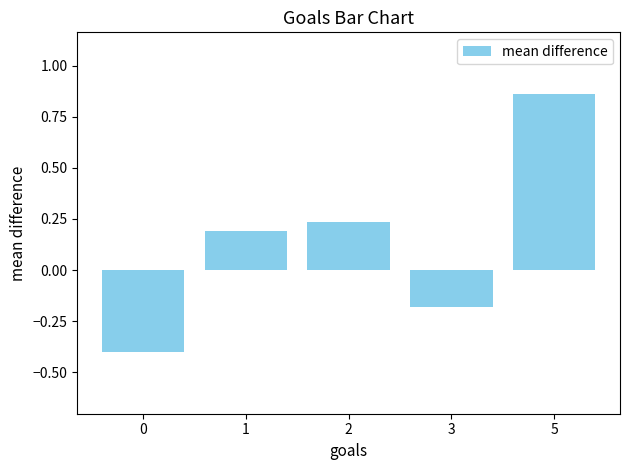

List the labels in order of value, smallest first.

0, 3, 1, 2, 5